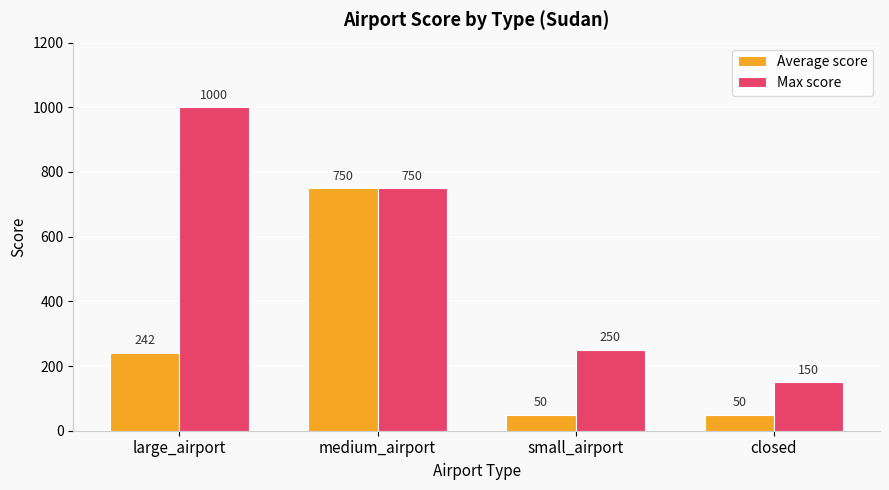

What value does the Max score series have at large_airport?

1000.0